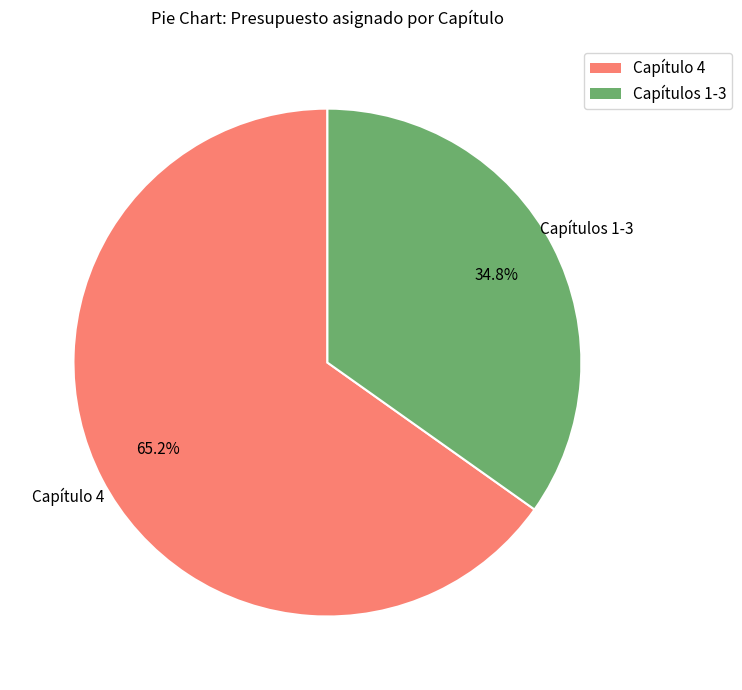

Does any single category account for the majority?

Yes